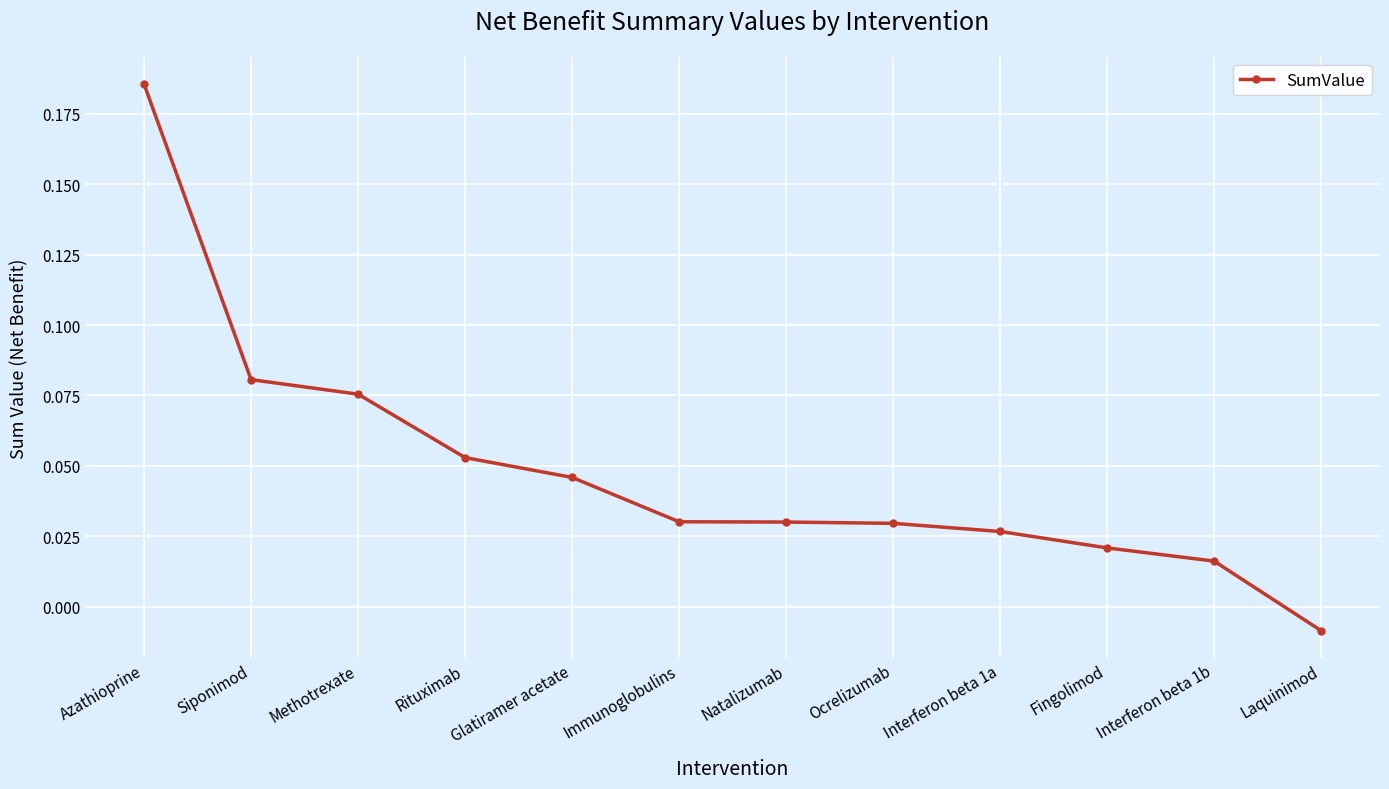

At which label is the value closest to 0?

Laquinimod